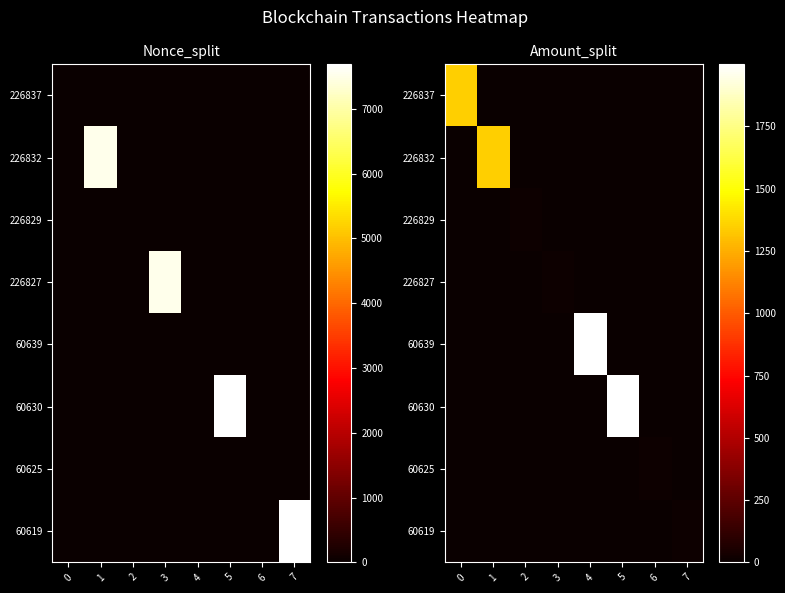

Between 5 and 4, which is larger?

5